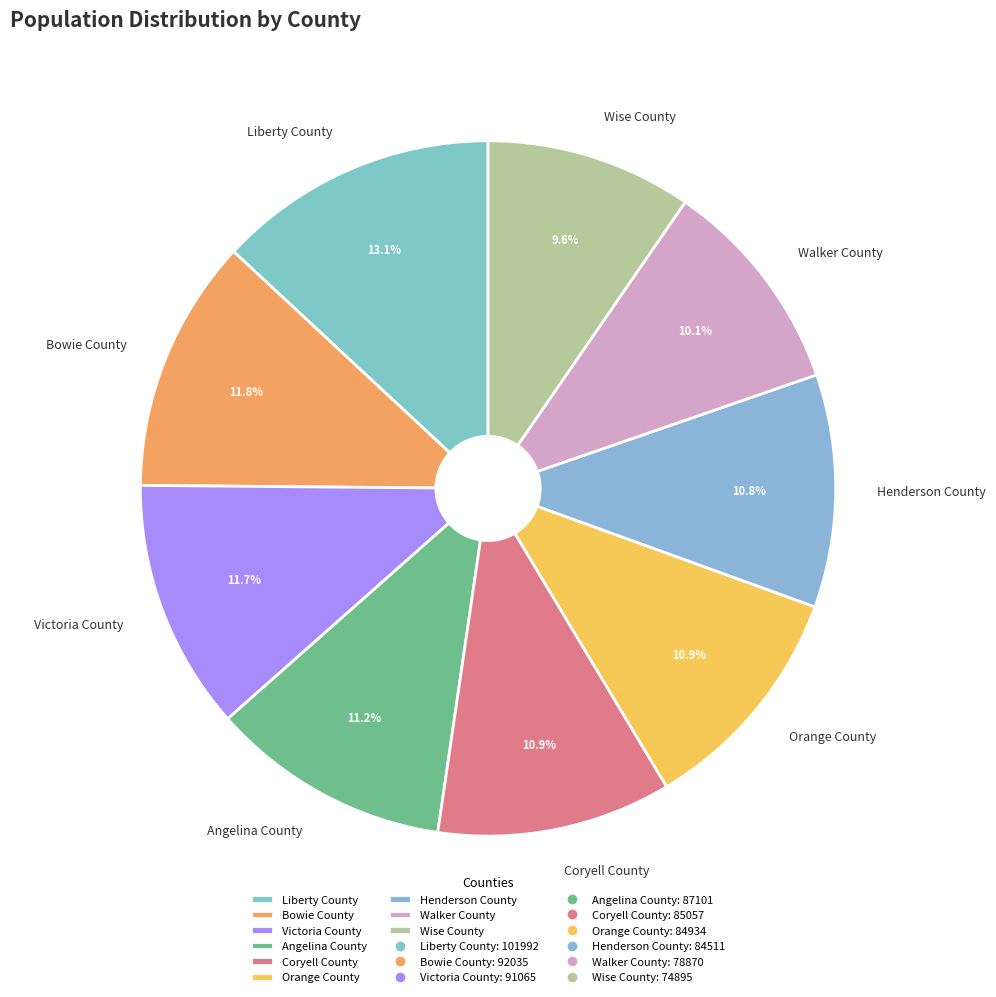

Between Henderson County and Victoria County, which is larger?

Victoria County